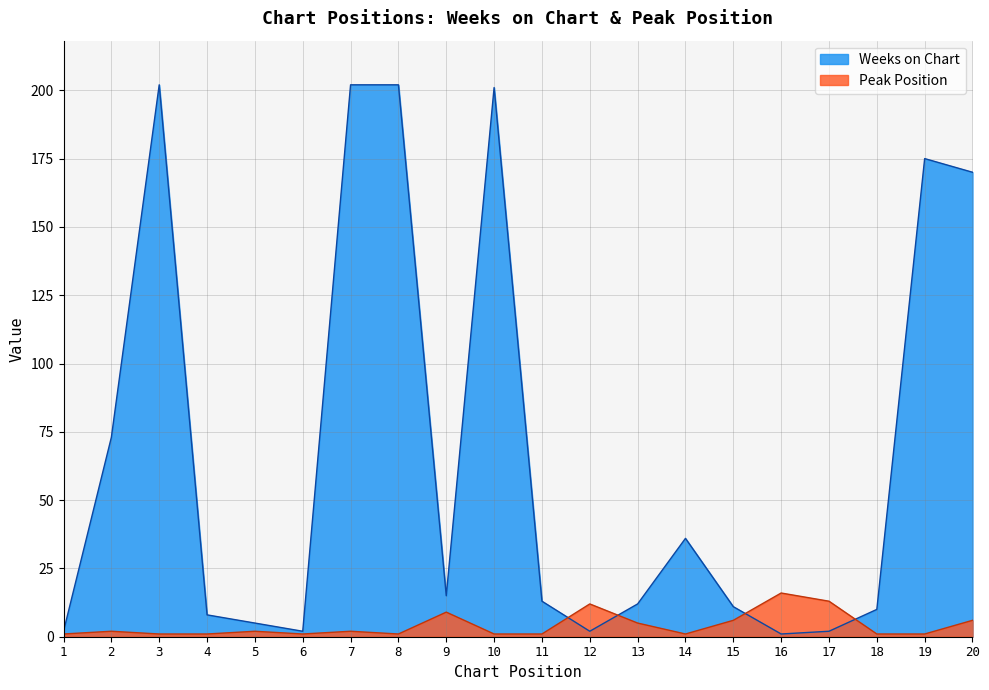

What is the difference between the highest and lowest values at 20?

164